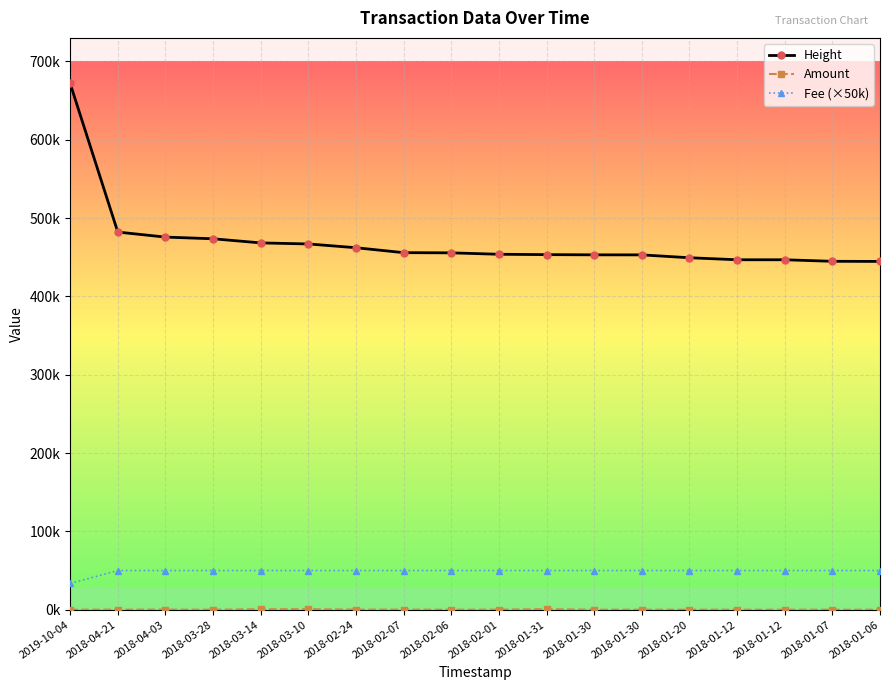

True or false: Amount and Height cross at least once.

False